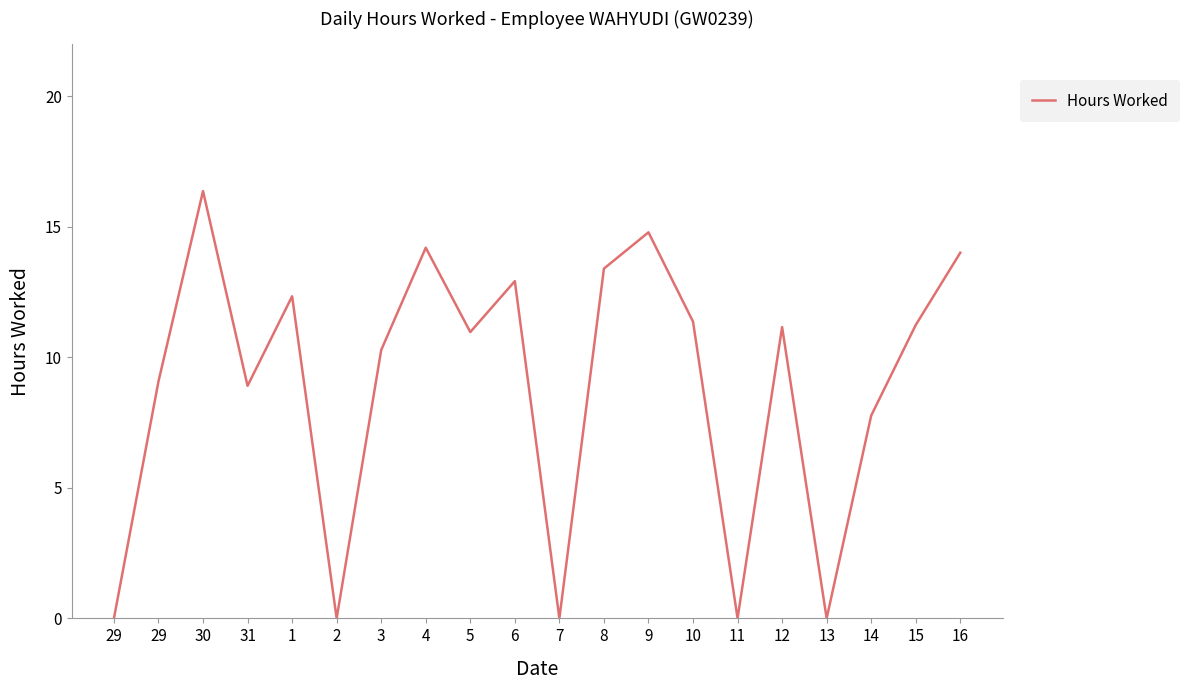

Does the chart display data point markers on the line(s)?

No